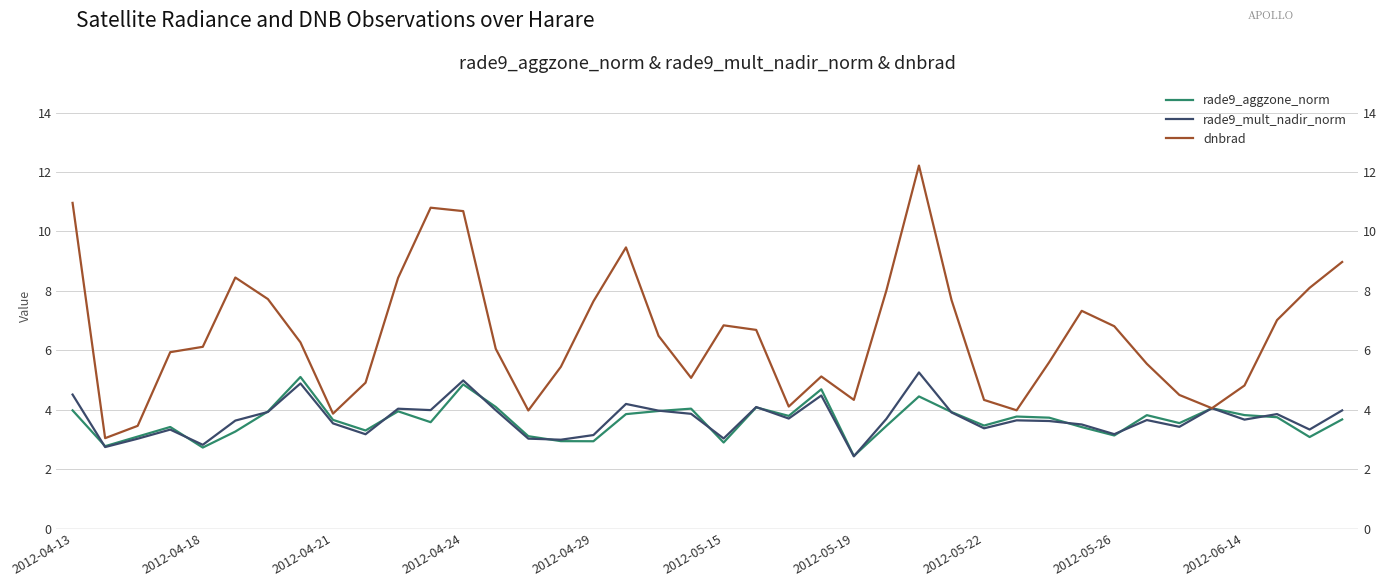

List the series in order of their peak value, highest first.

dnbrad, rade9_mult_nadir_norm, rade9_aggzone_norm